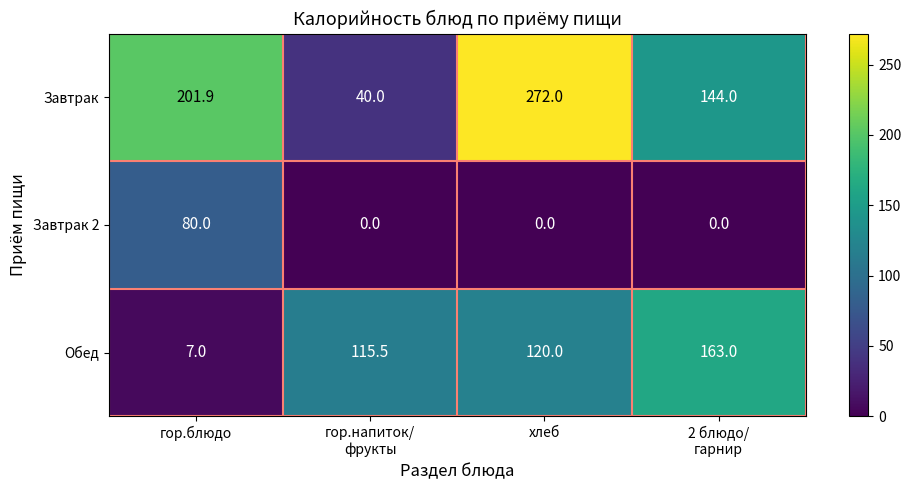

The value of Обед at хлеб is 64.3. True or false?

False